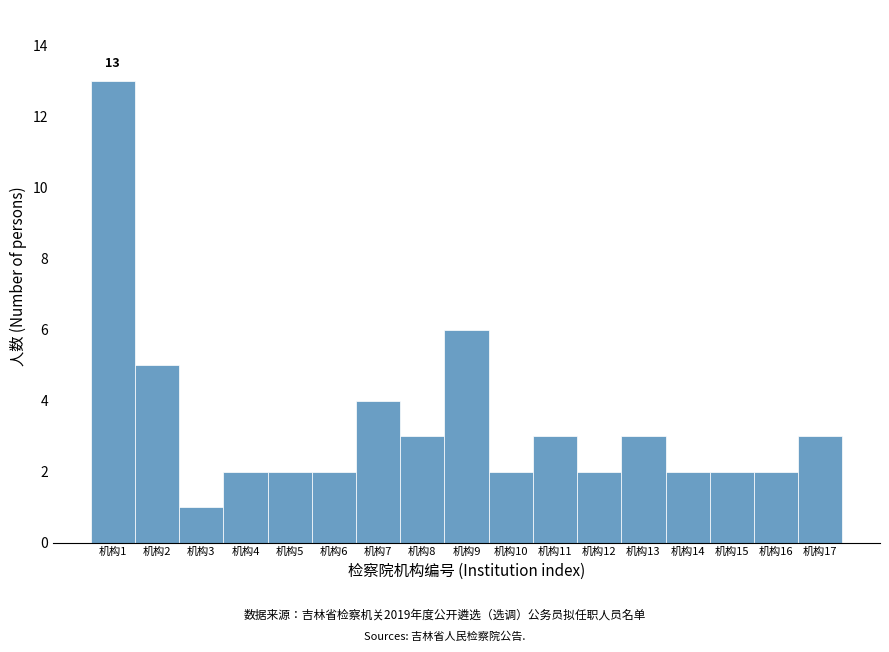

Reading left to right, list all the values displayed in this chart.

机构1=13	机构2=5	机构3=1	机构4=2	机构5=2	机构6=2	机构7=4	机构8=3	机构9=6	机构10=2	机构11=3	机构12=2	机构13=3	机构14=2	机构15=2	机构16=2	机构17=3